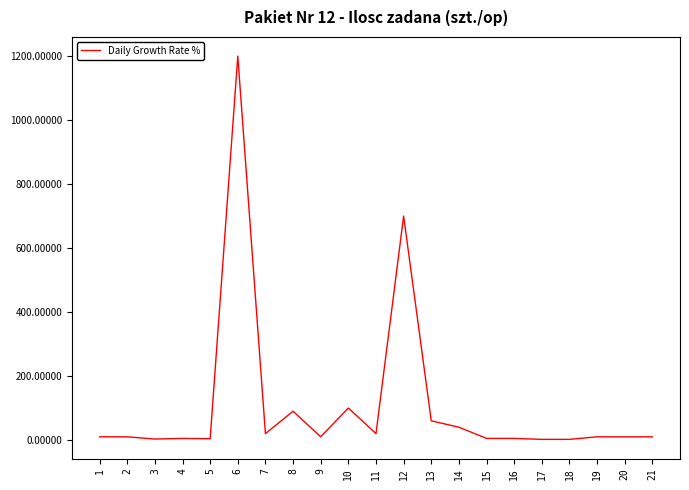

What is the maximum value shown in the chart?

1200